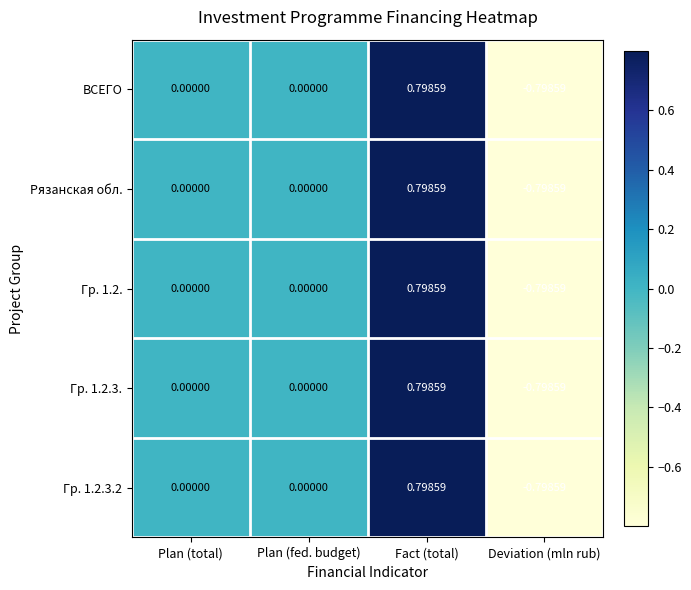

At which category is the sum across all series the highest?

Fact (total)